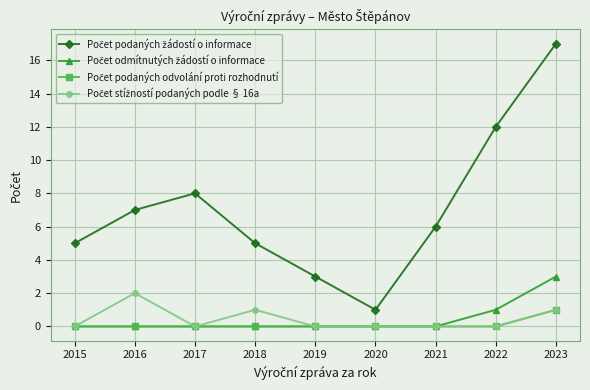

What is the difference between the highest and lowest values at 2015?

5